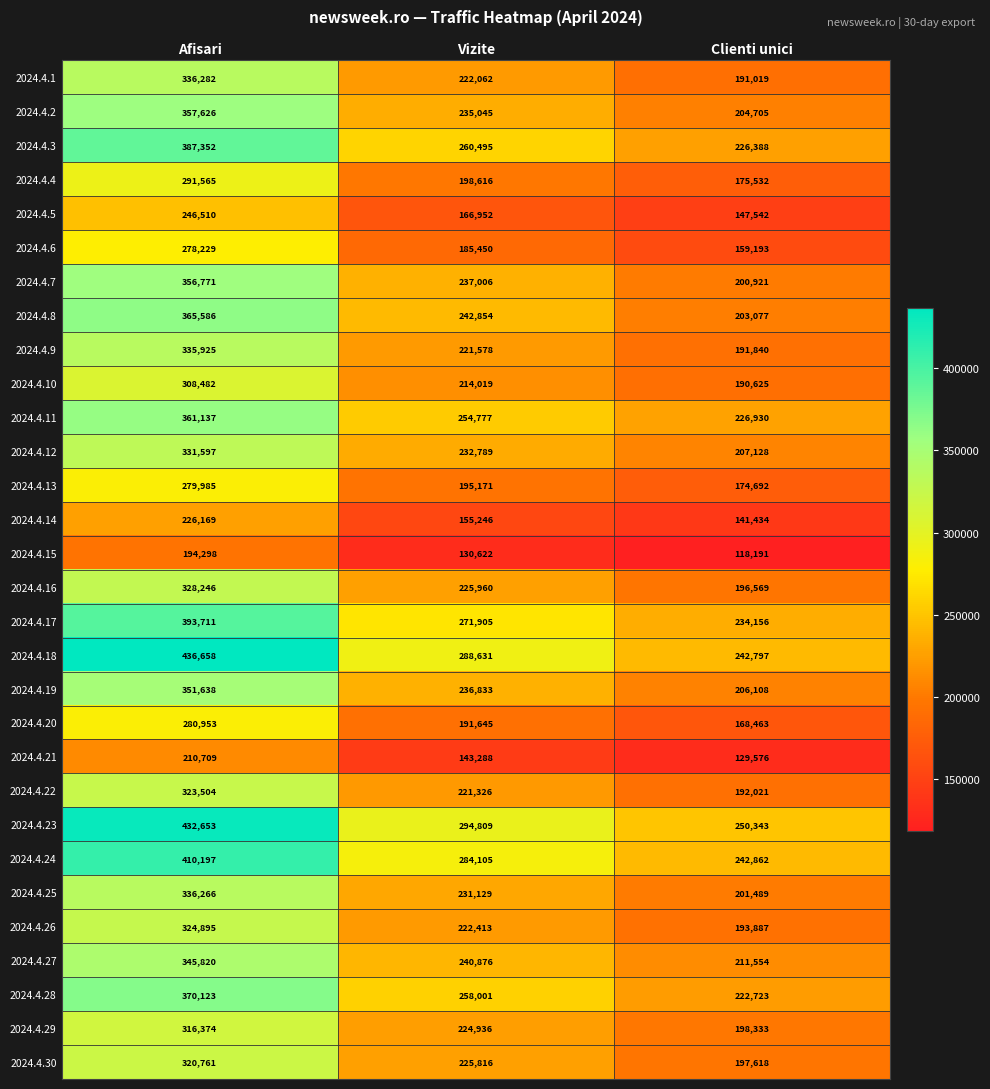

Which series has the largest range (max minus min)?

2024.4.18